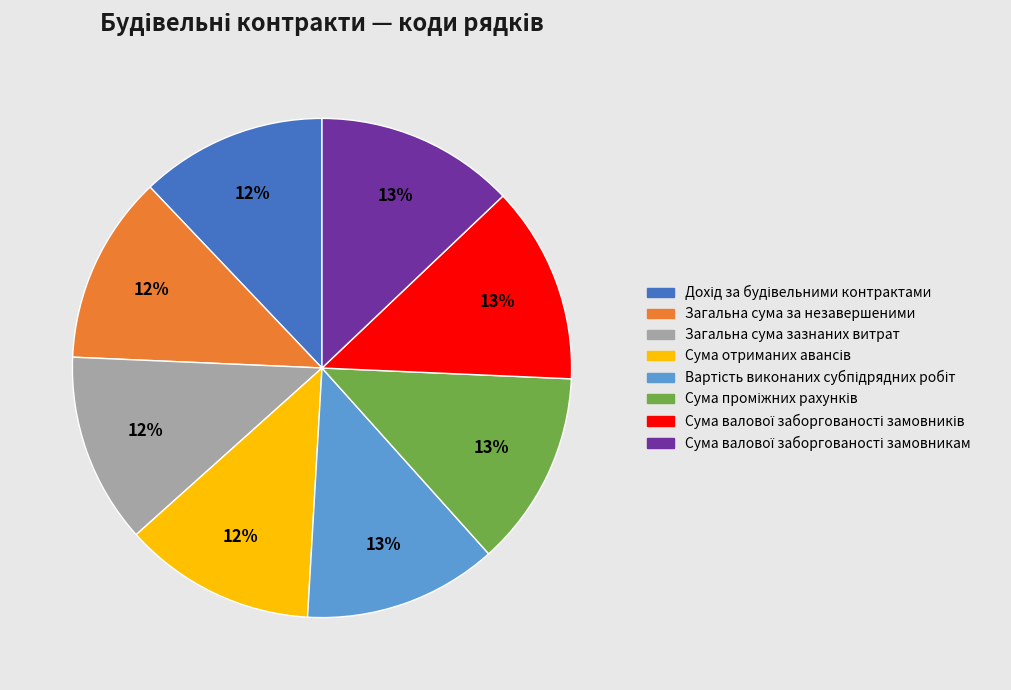

Is it true that Загальна сума зазнаних витрат is 3% of the pie?

False